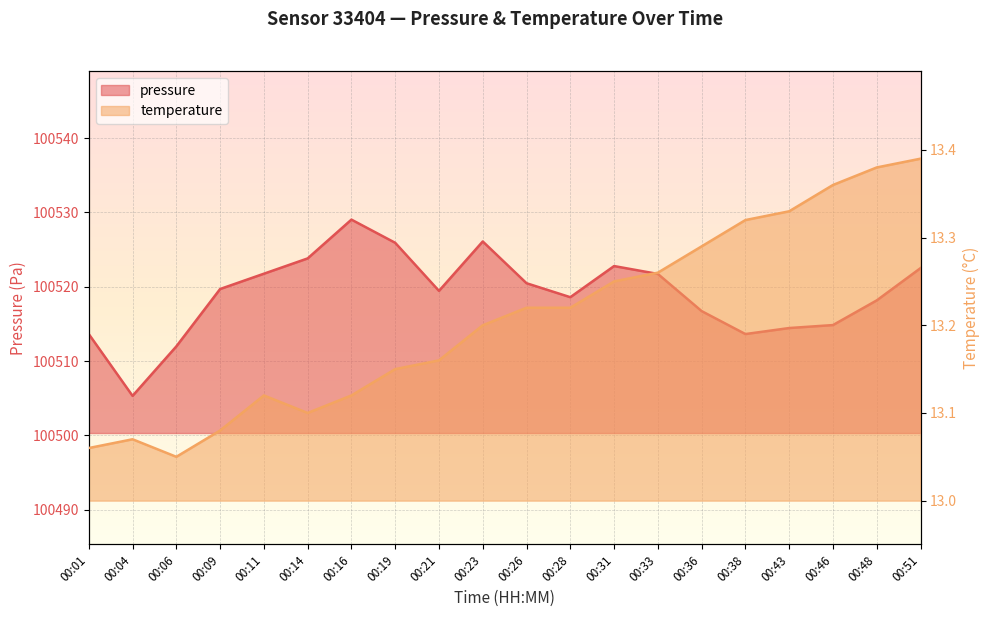

What are all the series names shown in the legend?

pressure, temperature